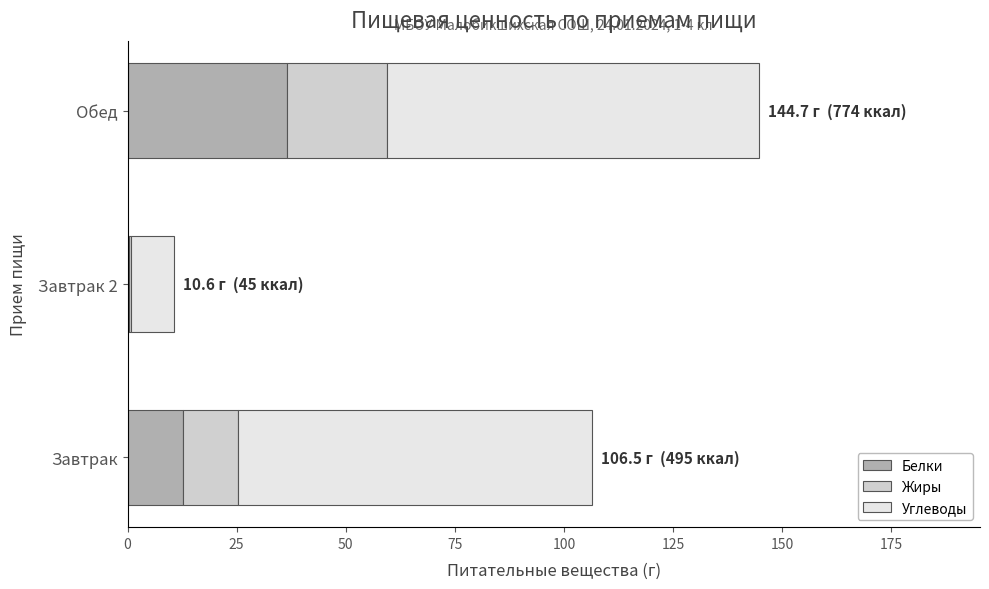

What value does the Белки series have at Обед?

36.5